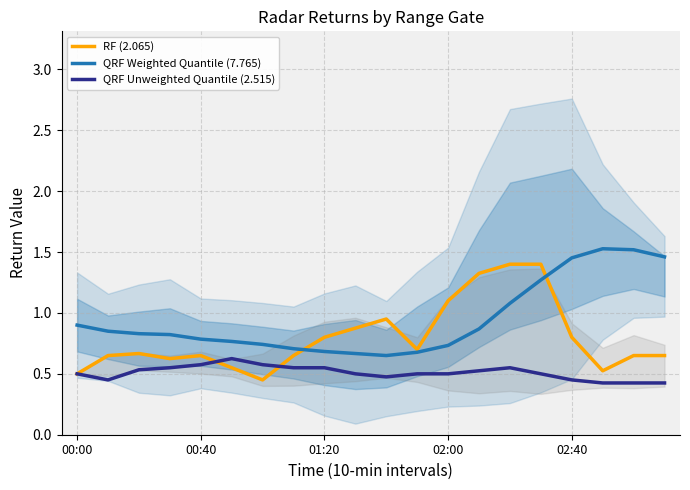

At which category does QRF Unweighted Quantile (2.515) reach its first local peak?

5